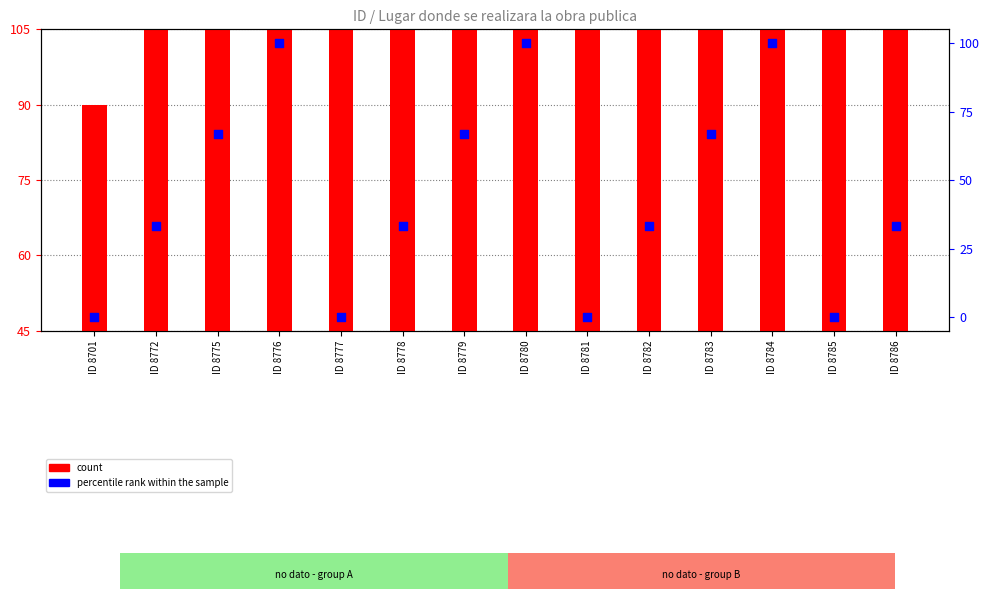

What is the total value across all series at ID 8779?

189.7